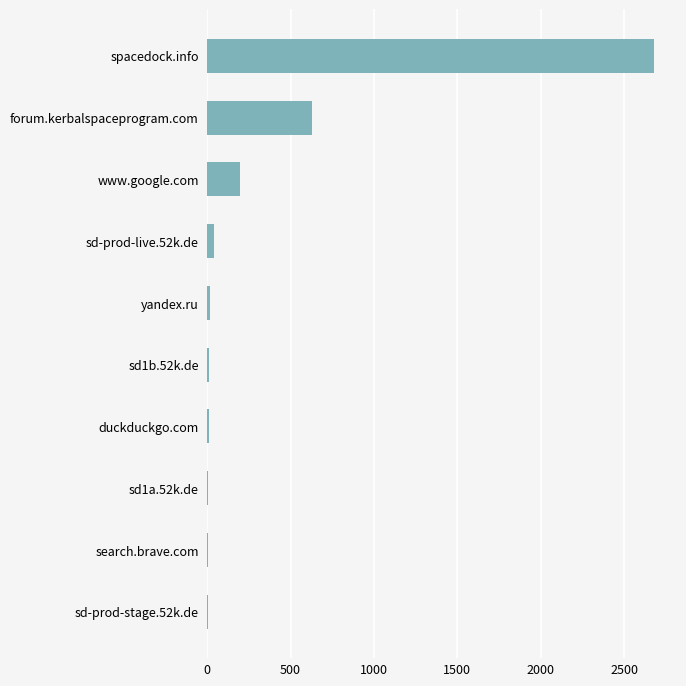

Between spacedock.info and sd-prod-stage.52k.de, which is larger?

spacedock.info